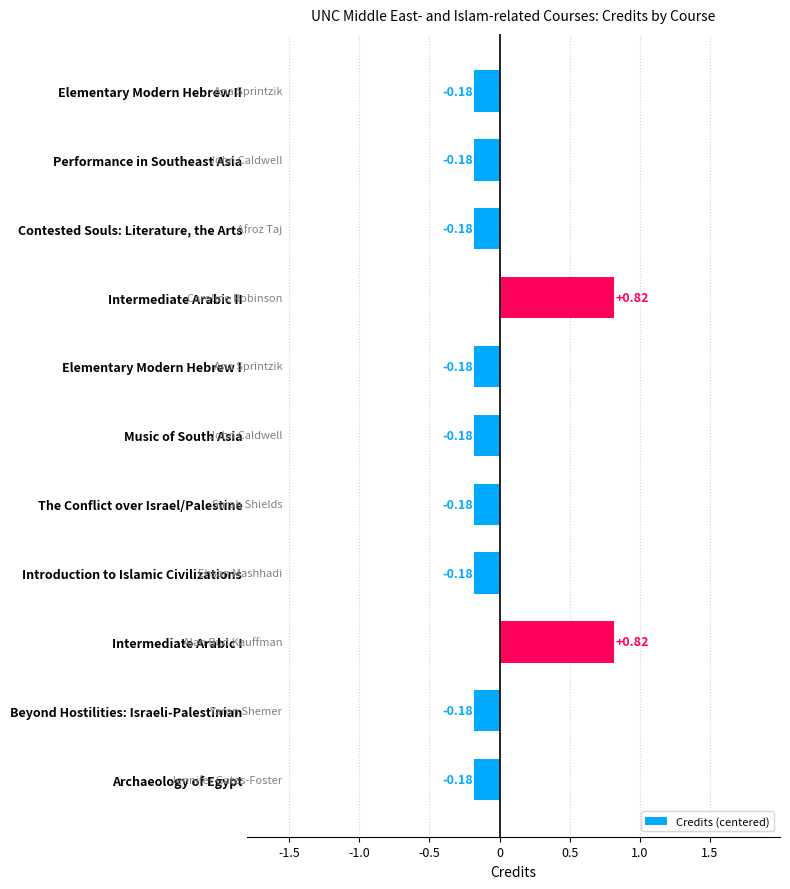

What is the difference between the maximum and minimum values?

1.0